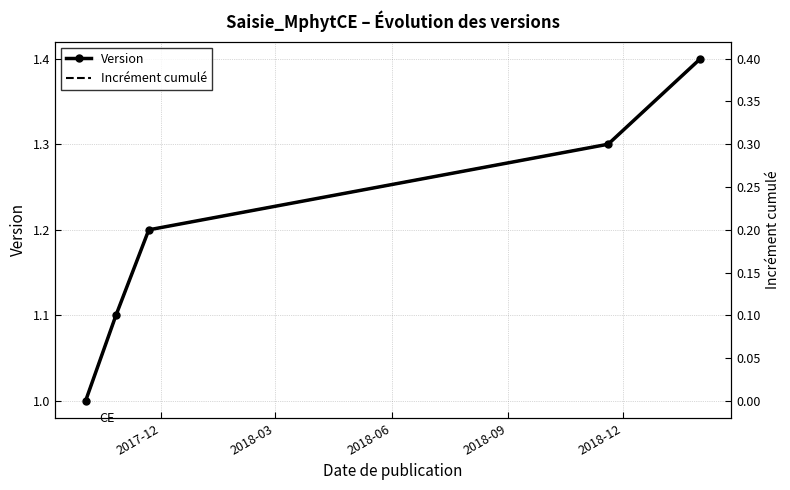

What is the difference between the second highest and minimum values in the Version series?

0.3